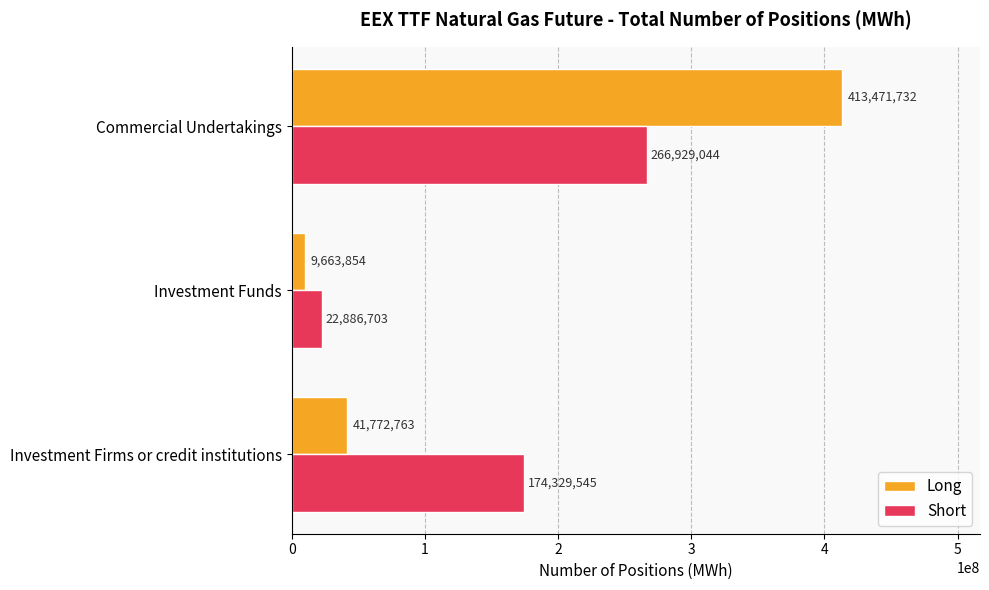

What is the difference between the Long values at Investment Funds and Commercial Undertakings?

403807878